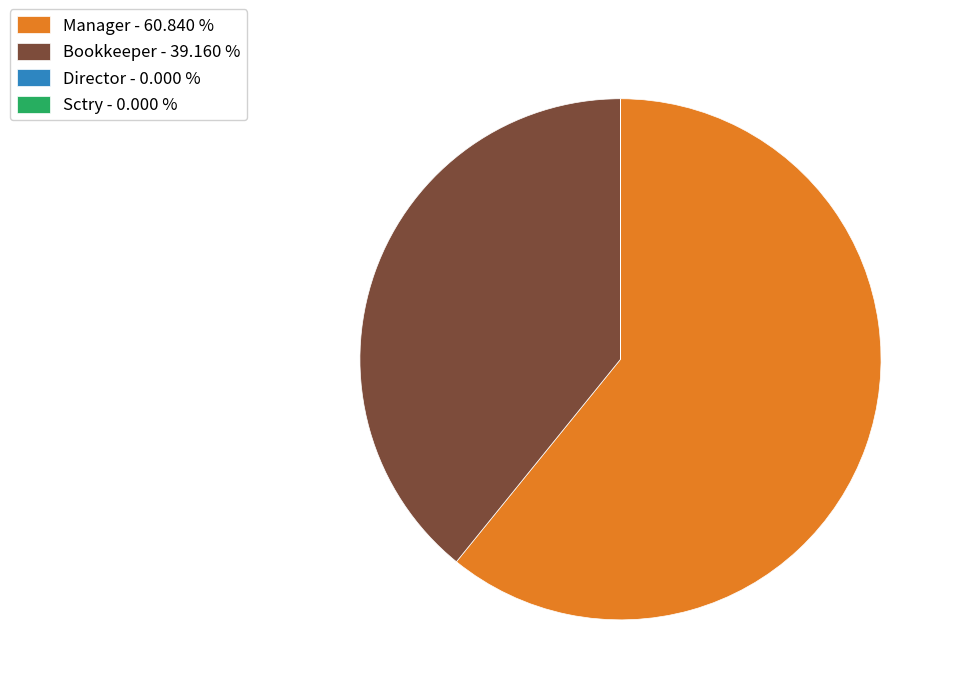

Do Manager - 60.840 % and Bookkeeper - 39.160 % together represent more than half of the pie?

Yes